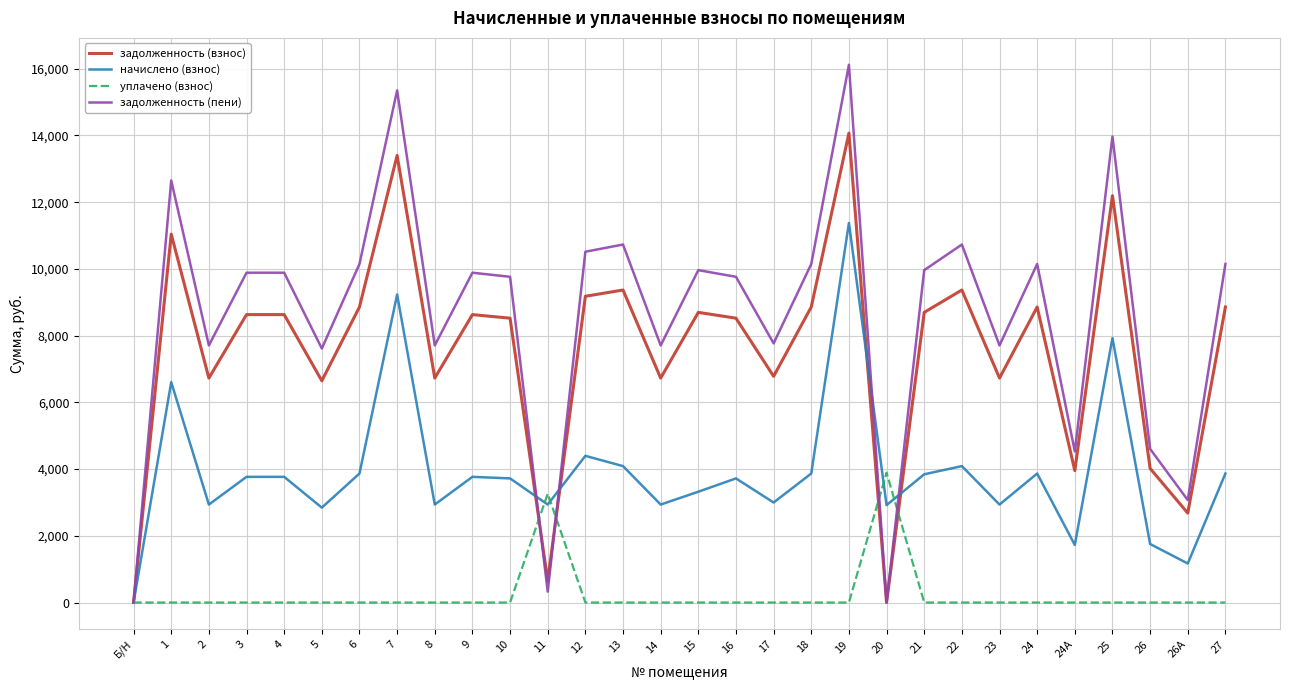

Rank the series by their maximum value, from highest to lowest.

задолженность (пени), задолженность (взнос), начислено (взнос), уплачено (взнос)